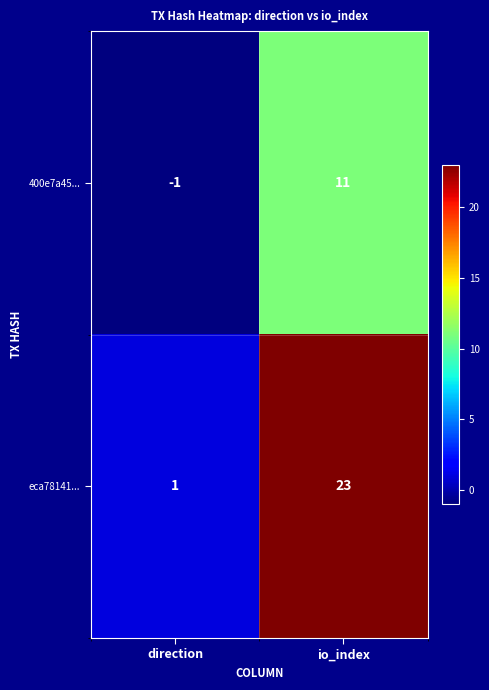

Is the value of 400e7a45... at io_index greater than the value of eca78141... at io_index?

No